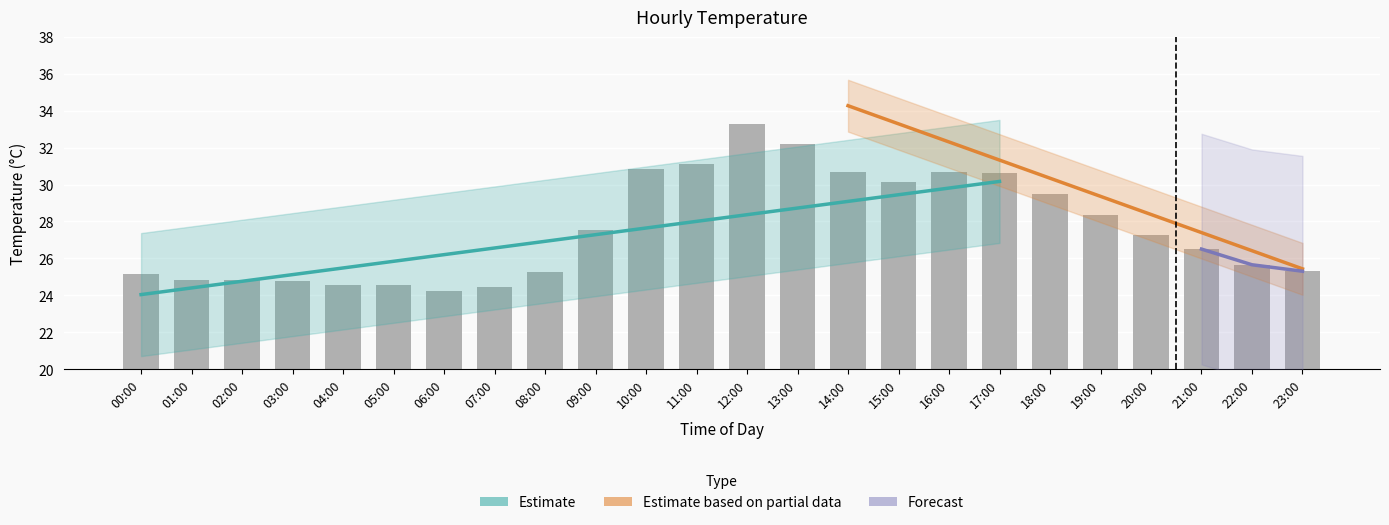

Which category has the lowest value across all series?

06:00